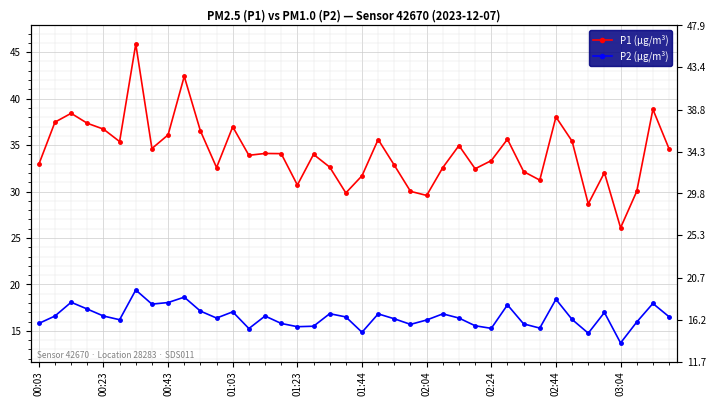

How many data points in P2 (µg/m³) are above 16?

26